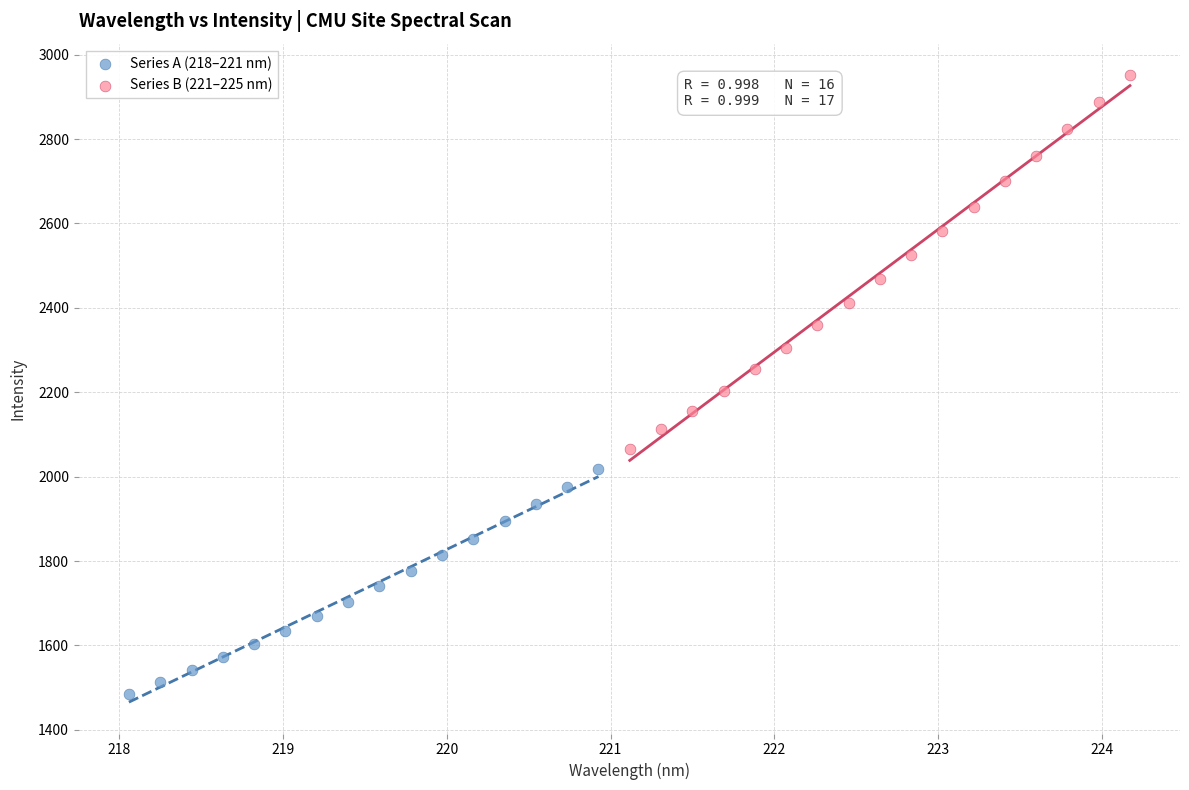

What are all the series names shown in the legend?

Series A (218–221 nm), Series B (221–225 nm)